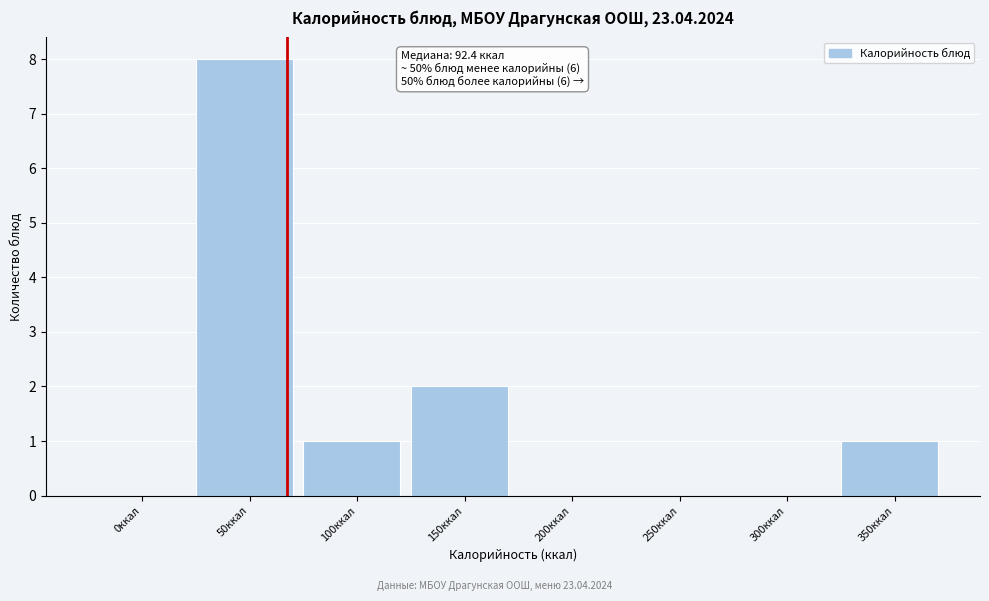

Reading right to left, list all the values displayed in this chart.

350ккал=1	300ккал=0	250ккал=0	200ккал=0	150ккал=2	100ккал=1	50ккал=8	0ккал=0